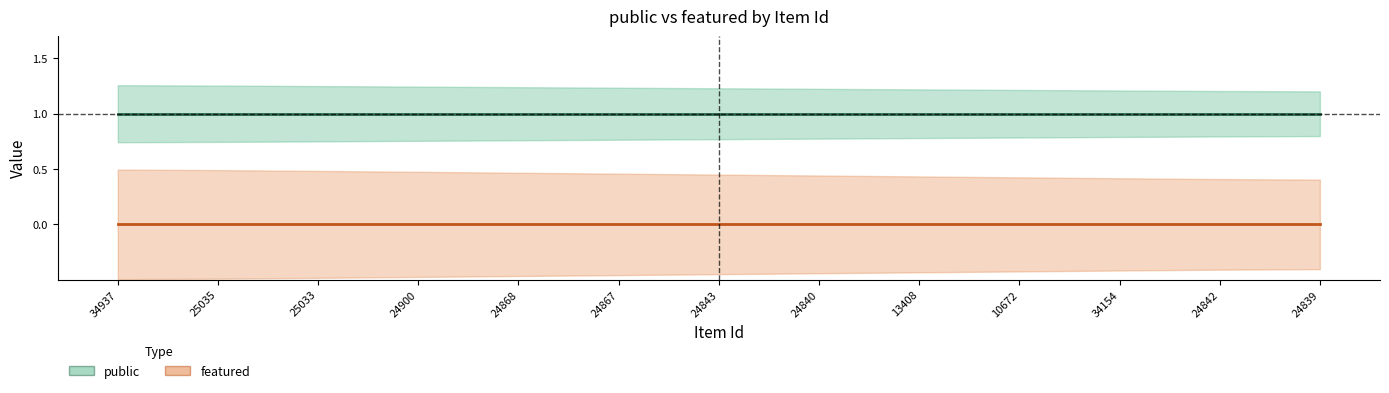

Between 24843 and 24868, which is larger?

24843